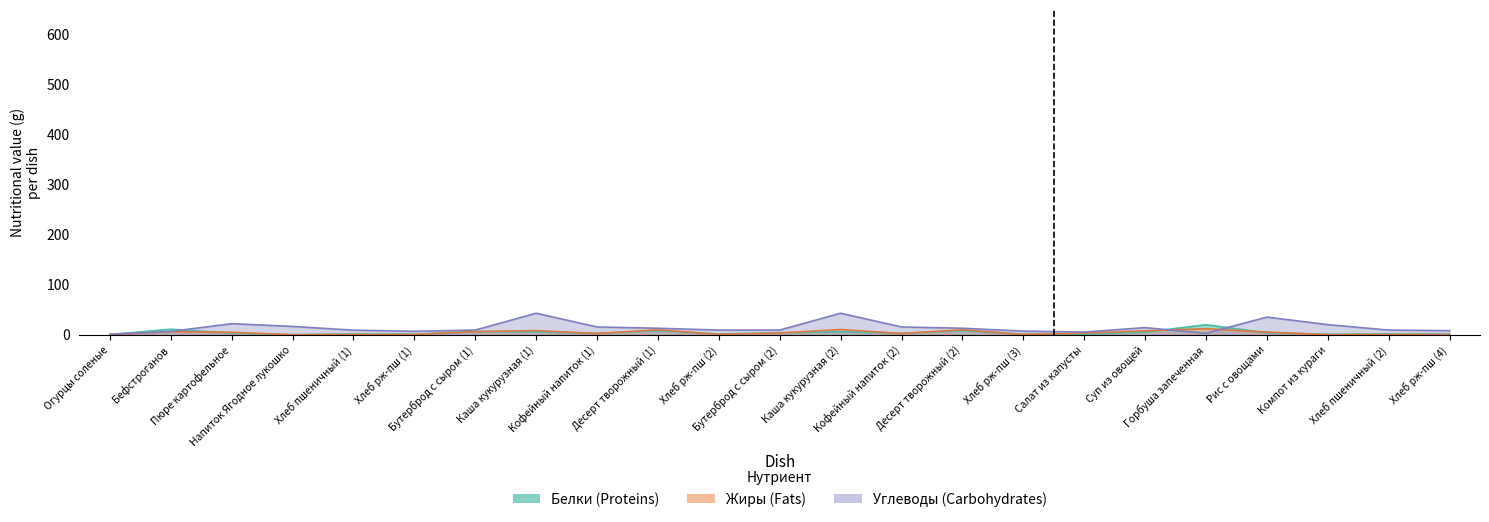

True or false: Белки and Жиры intersect in this chart.

True